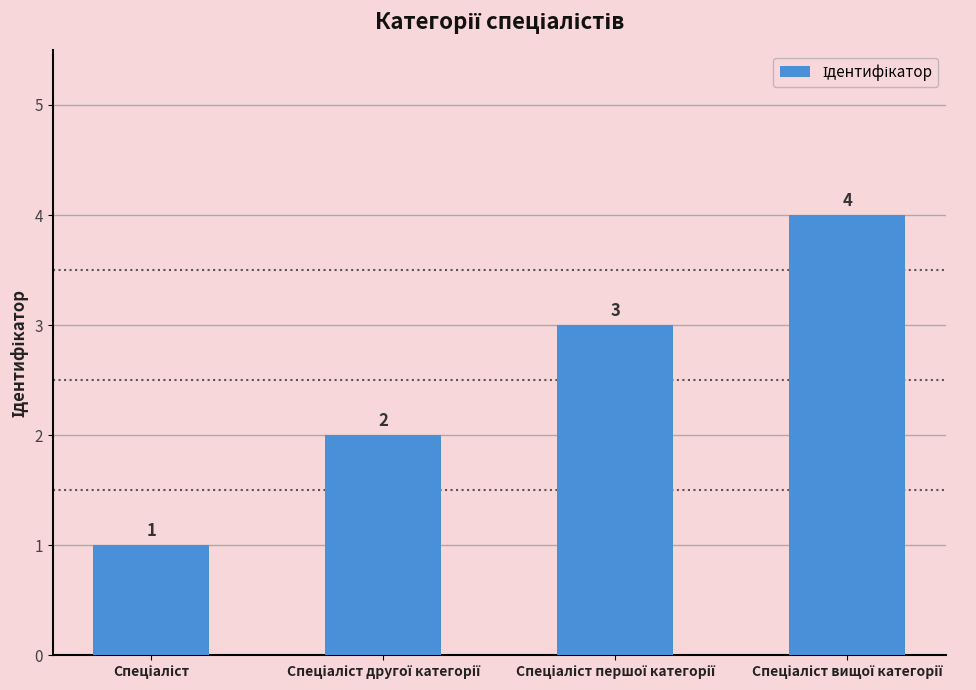

What is the value of the 4th bar from the left?

4